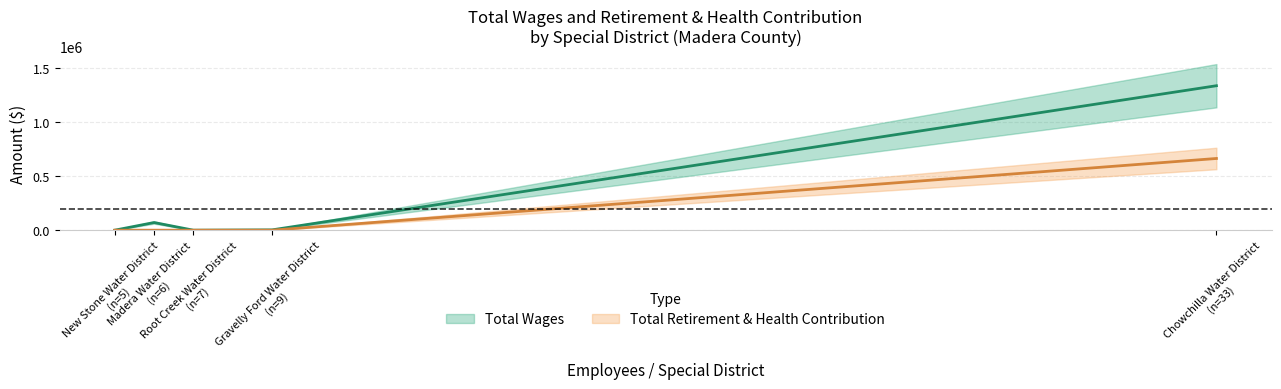

What is the sum of all Total Retirement & Health Contribution values?

662508